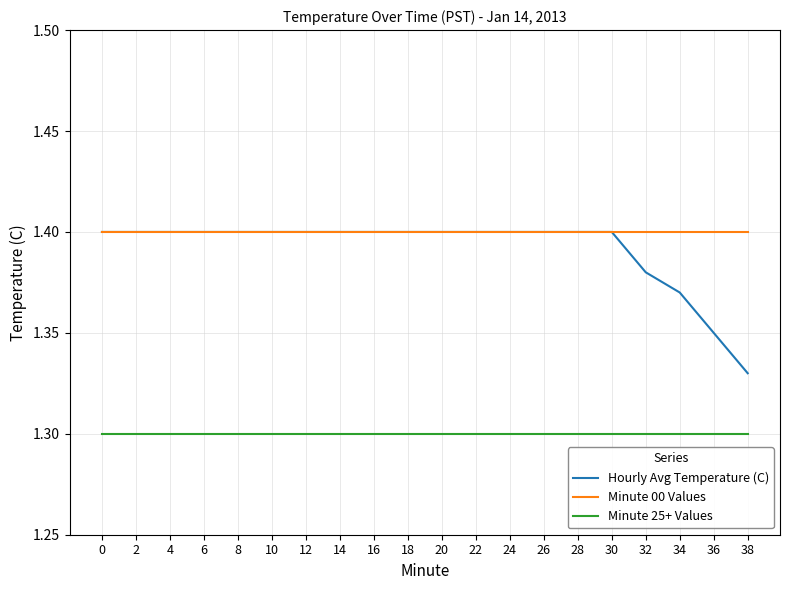

The value of Hourly Avg Temperature (C) at 30 is 0.4. True or false?

False